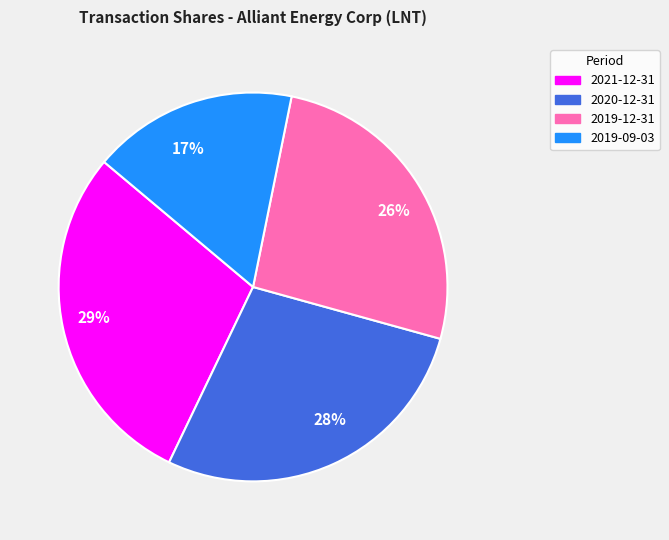

To the nearest percent, what is the average slice percentage?

25%